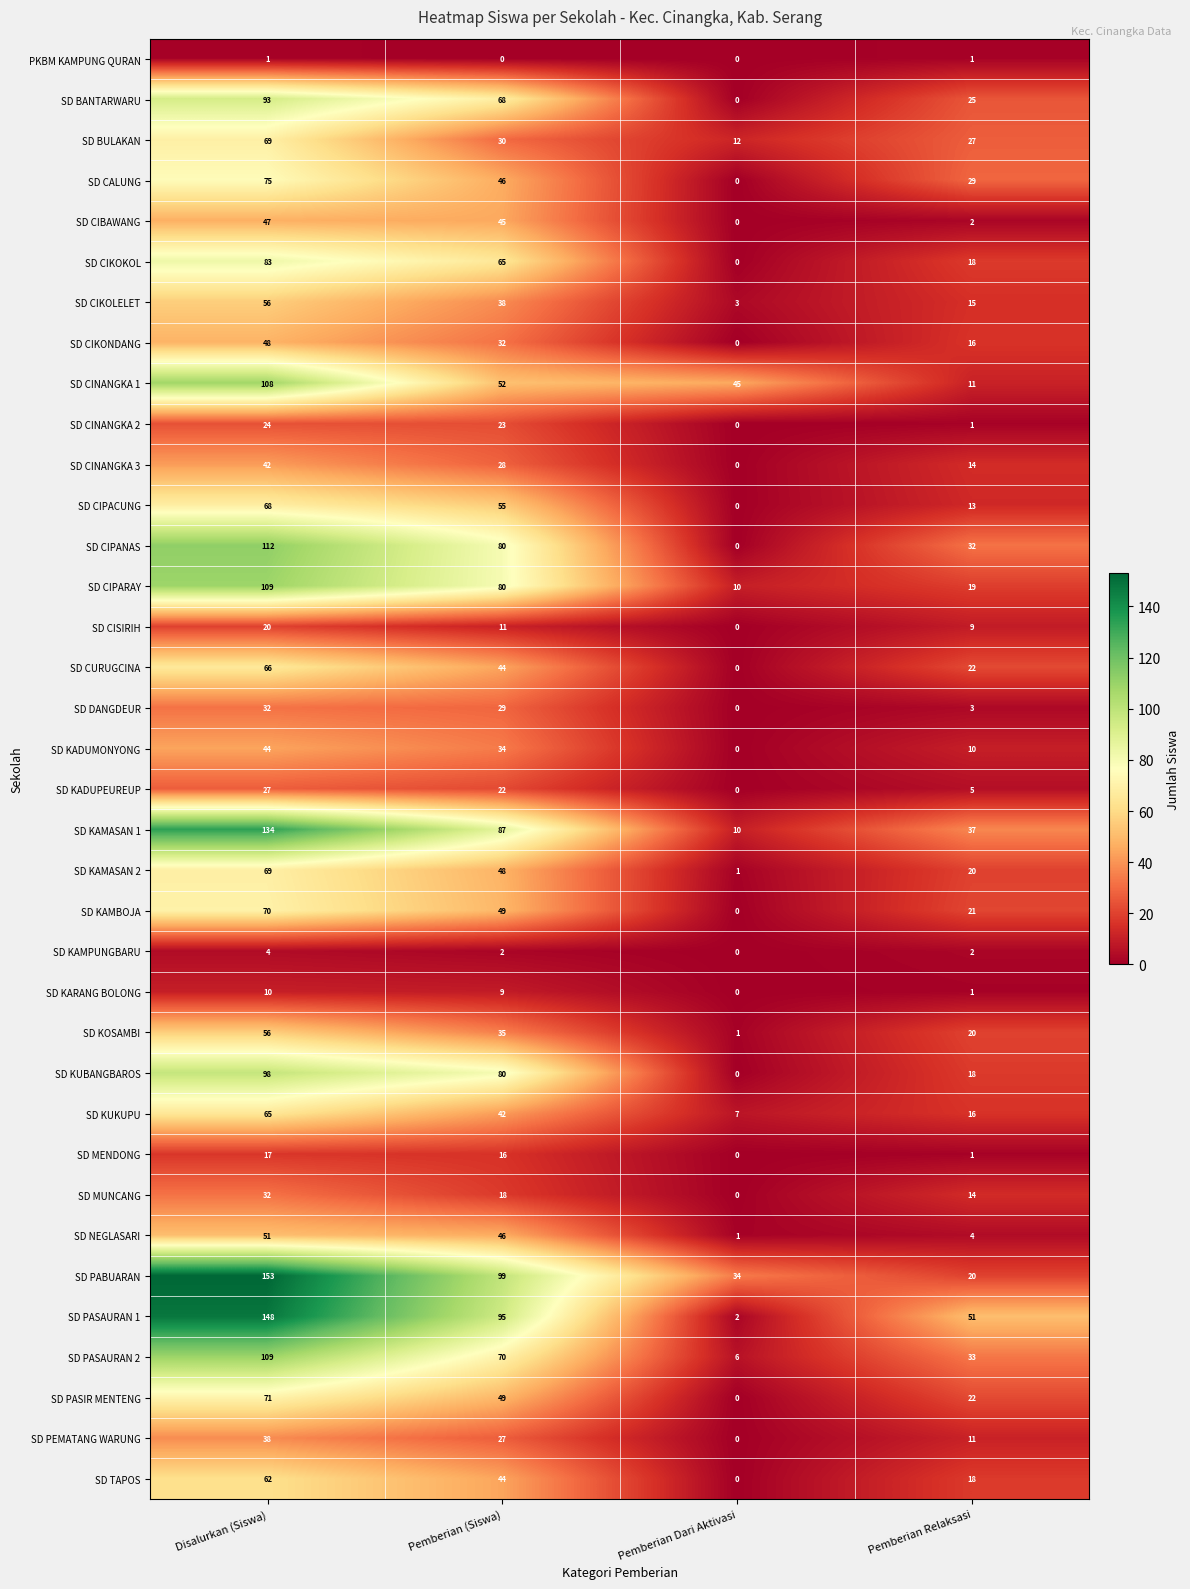

What is the difference between the maximum and minimum values in the SD KUKUPU series?

58